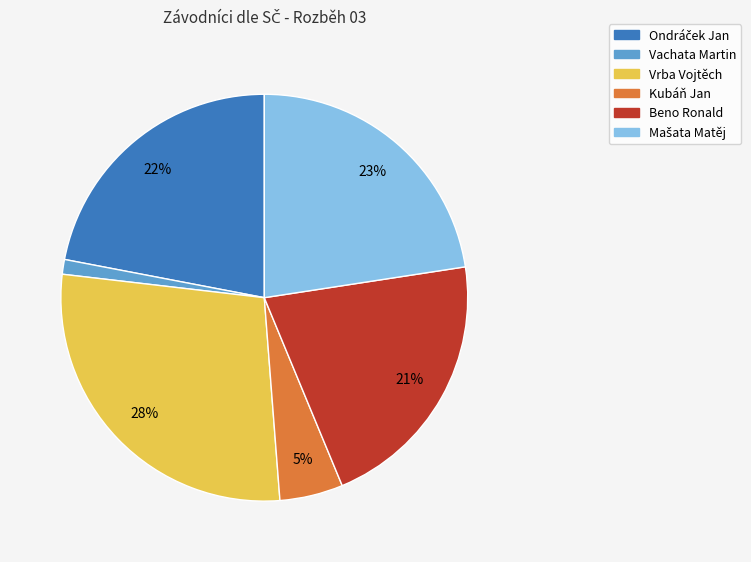

The Vrba Vojtěch slice represents 37% of the pie. True or false?

False